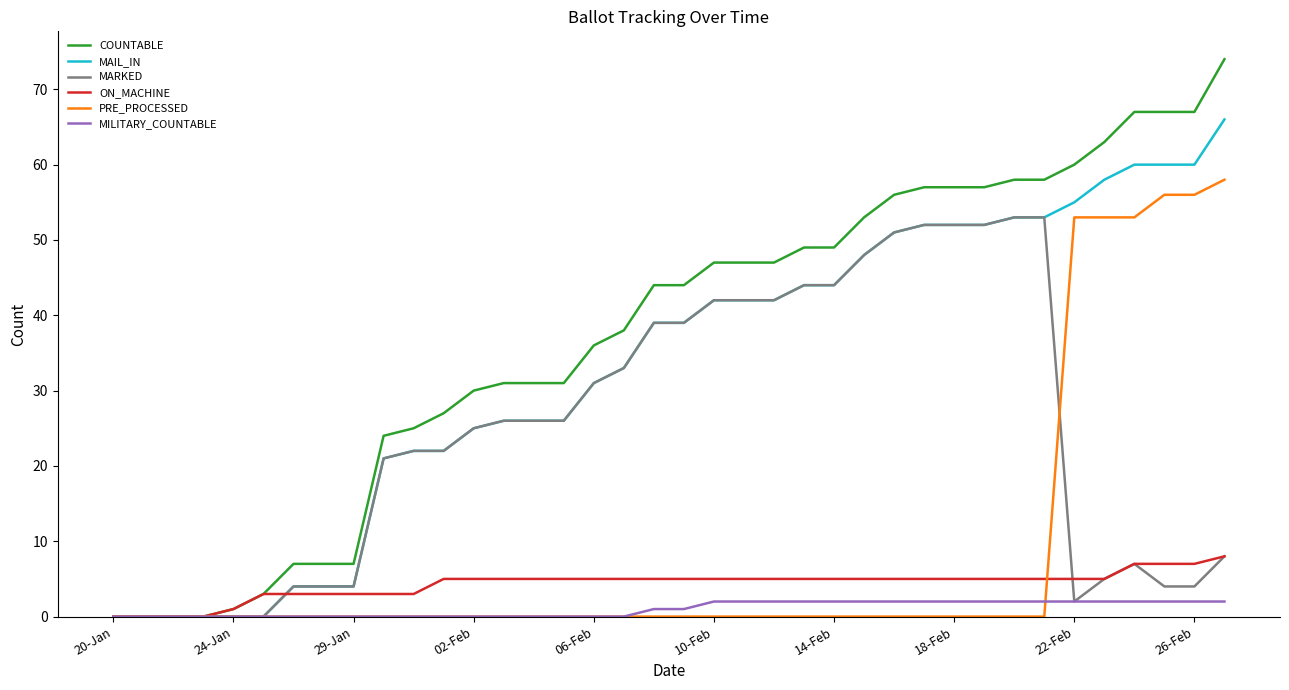

Which series has the widest spread of values?

COUNTABLE